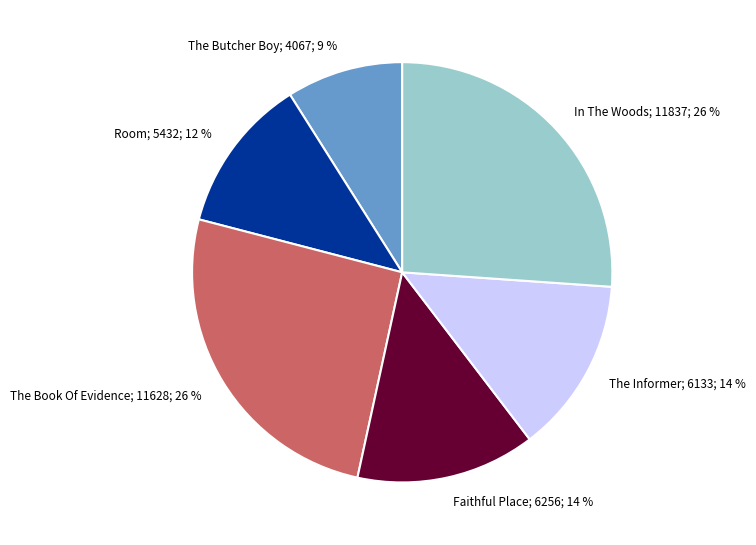

Which has a higher value, In The Woods or Faithful Place?

In The Woods